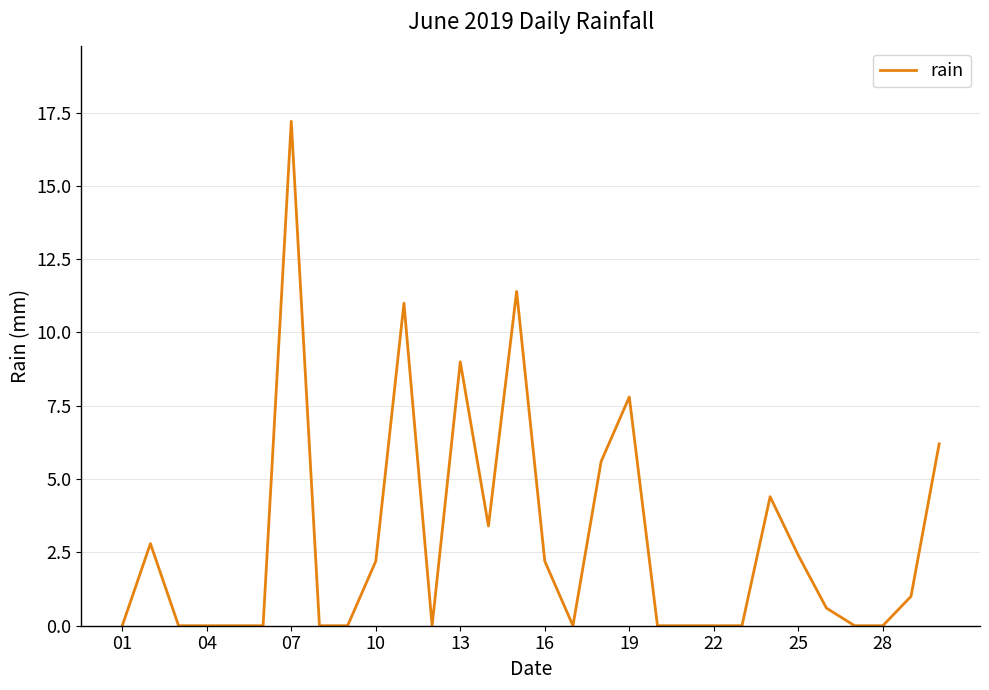

What is the greatest value displayed?

17.2